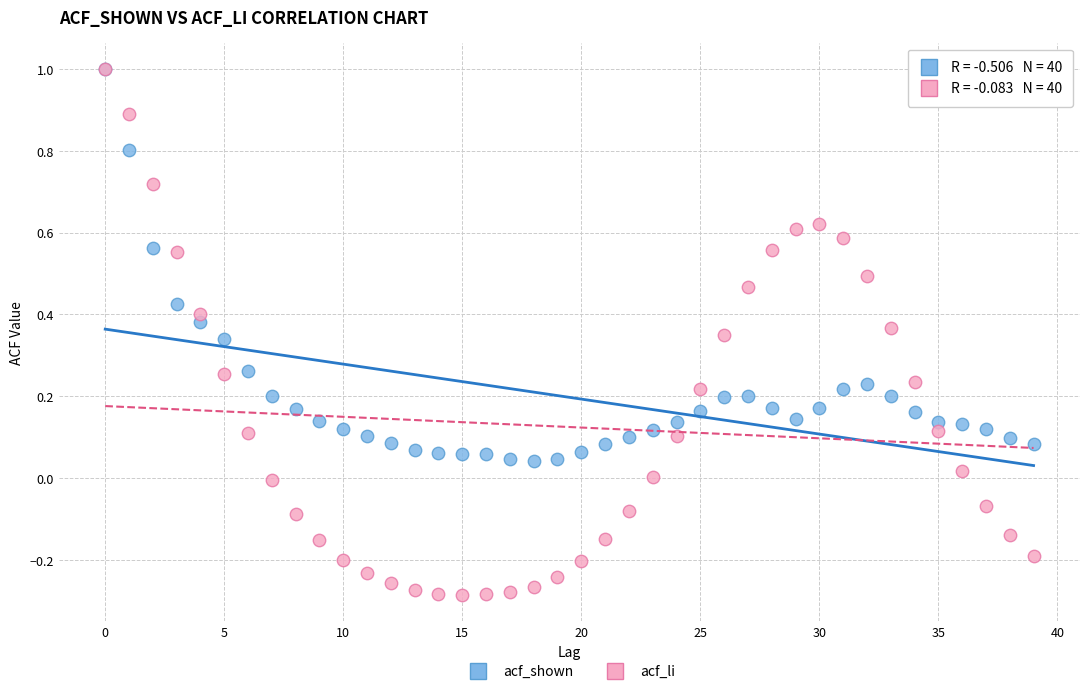

What are all the series names shown in the legend?

acf_shown, acf_li